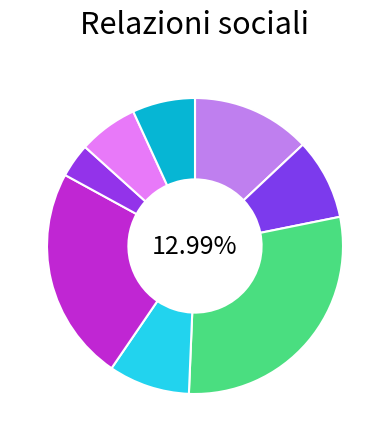

Does Soddisfazione per le relazioni amicali represent more than half of the total?

No